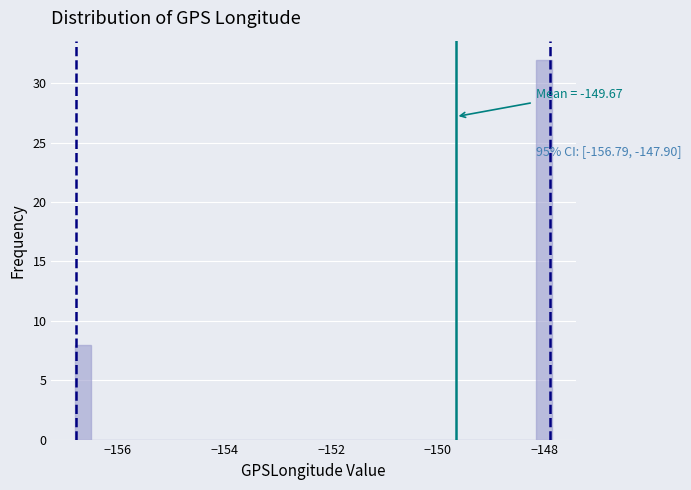

Read against the x-axis, roughly where is the centre of the tallest bar?

-148.0